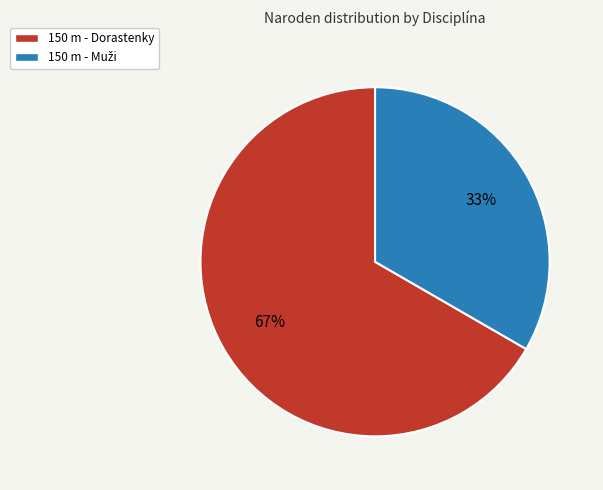

Is it true that 150 m - Dorastenky is 67% of the pie?

True